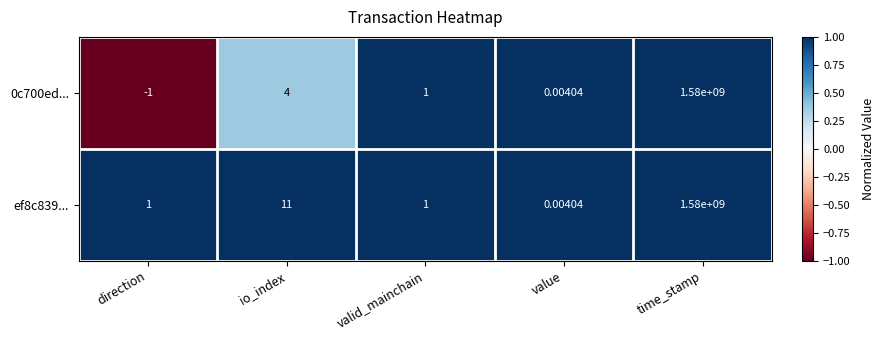

At which label does 0c700ed... first exceed 1?

io_index